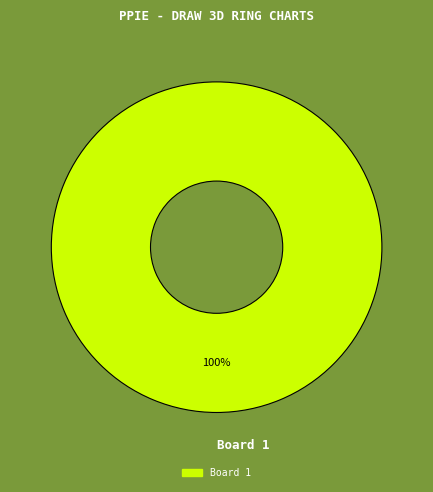

Count the number of slices in the pie.

1